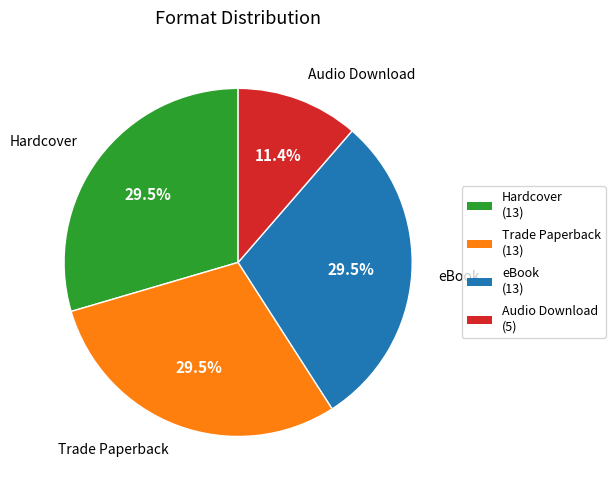

Do Trade Paperback (13) and Hardcover (13) together represent more than half of the pie?

Yes